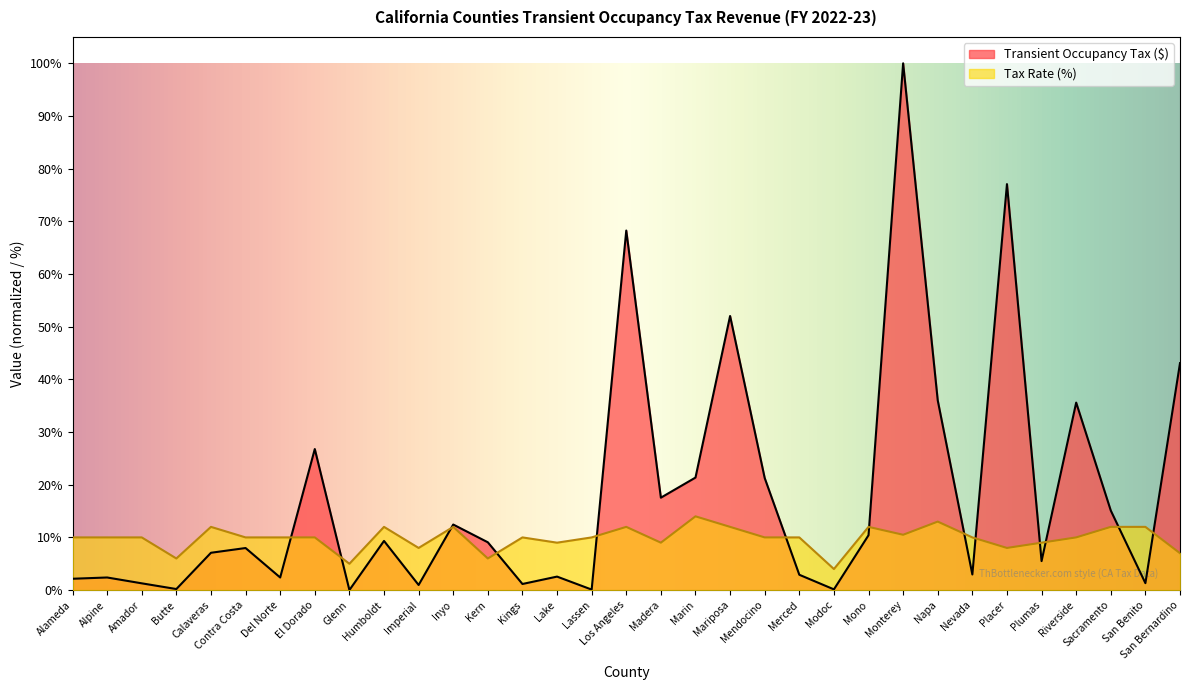

The Tax Rate (%) series shows 10.0 at Lassen. True or false?

True